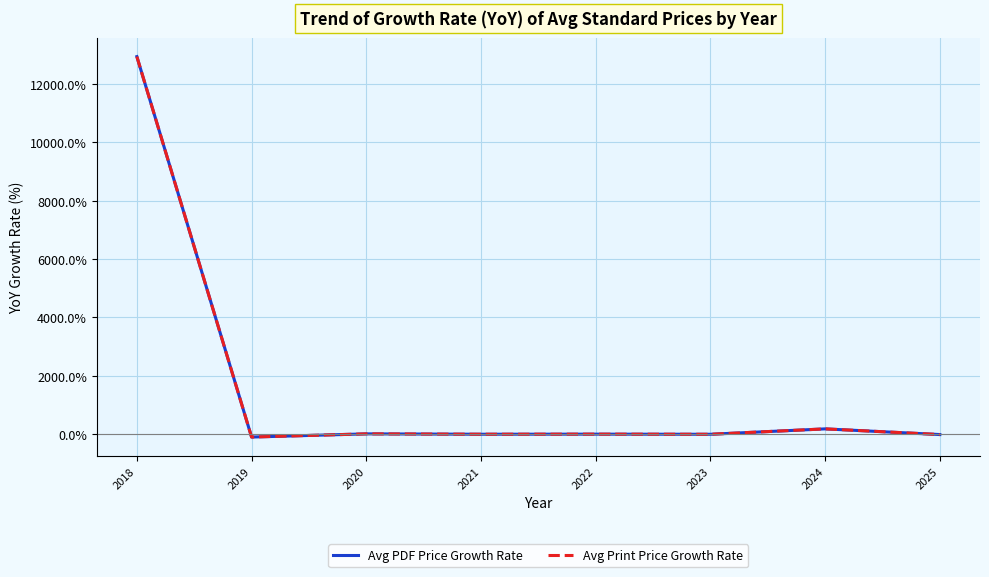

How many negative values does the Avg Print Price Growth Rate series have?

4